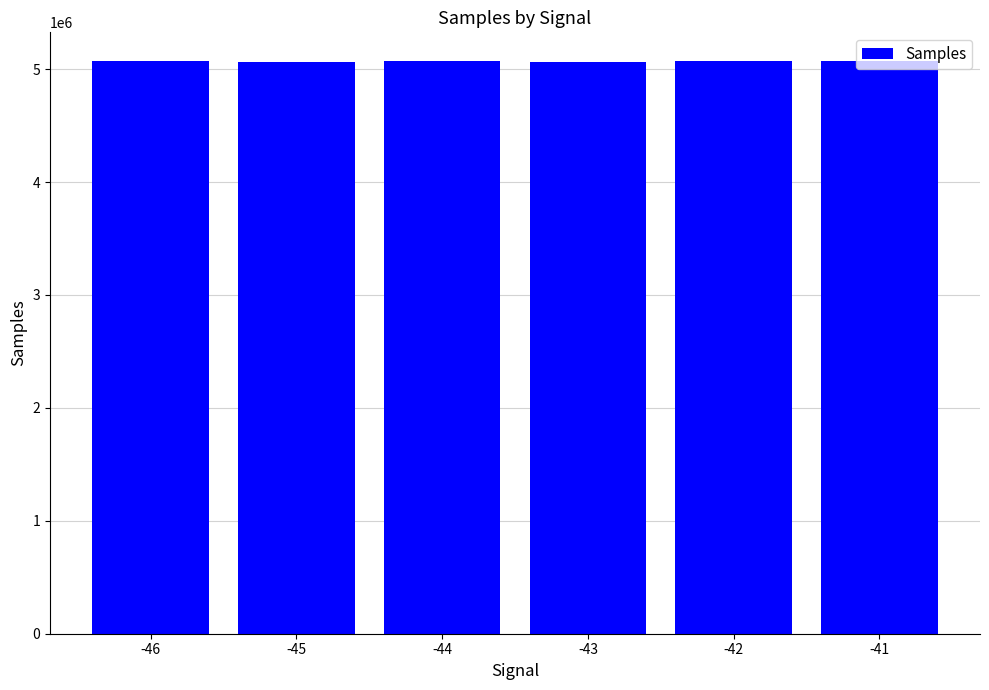

How many data points are less than 5070793?

3